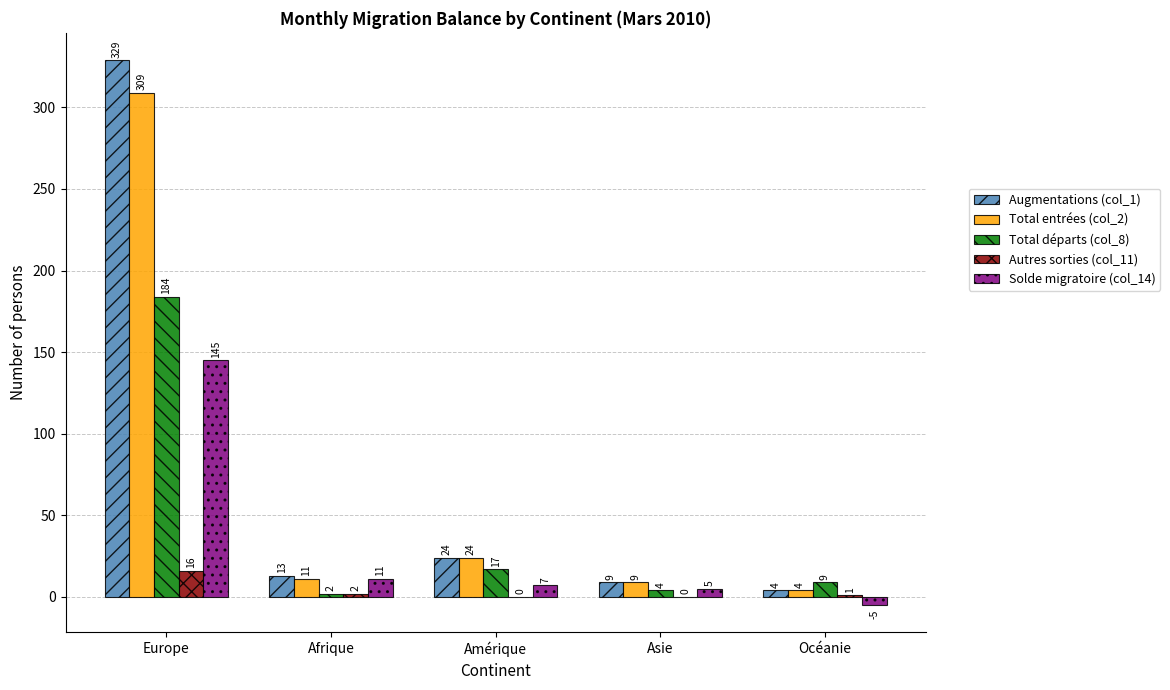

How many categories are shown in the chart?

5